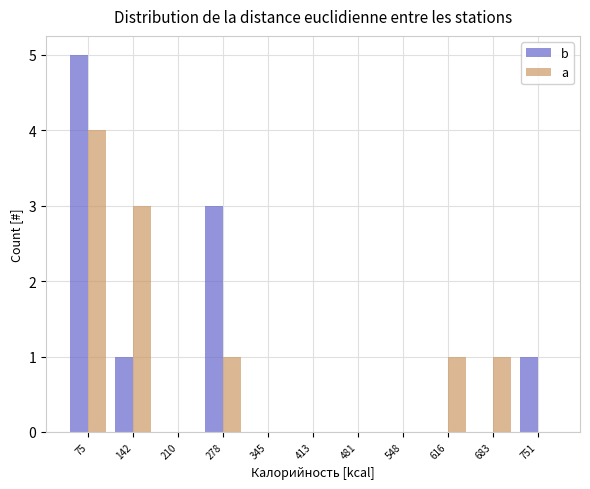

Reading left to right, list every range on the x-axis with the height of the bar of each series over it. Neither the bar edges nor the heights are printed on the chart, so give them approximately, as read against the axes.

40 to 110: b=5	a=4
110 to 180: b=1	a=3
180 to 240: b=0	a=0
240 to 310: b=3	a=1
310 to 380: b=0	a=0
380 to 450: b=0	a=0
450 to 510: b=0	a=0
510 to 580: b=0	a=0
580 to 650: b=0	a=1
650 to 720: b=0	a=1
720 to 780: b=1	a=0